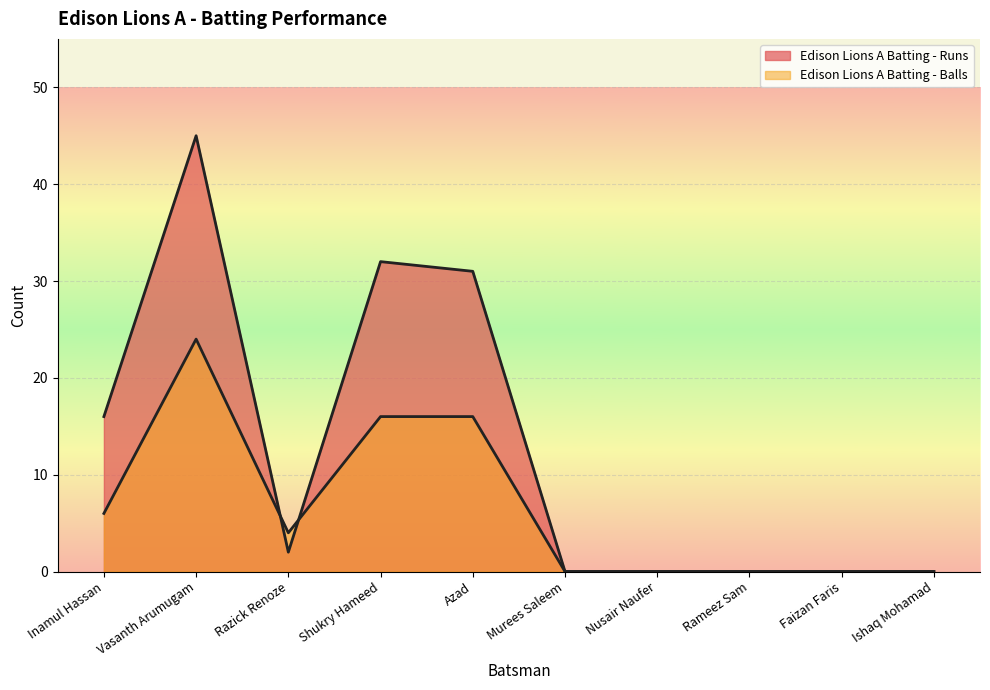

True or false: Edison Lions A Batting - Balls and Edison Lions A Batting - Runs intersect in this chart.

True